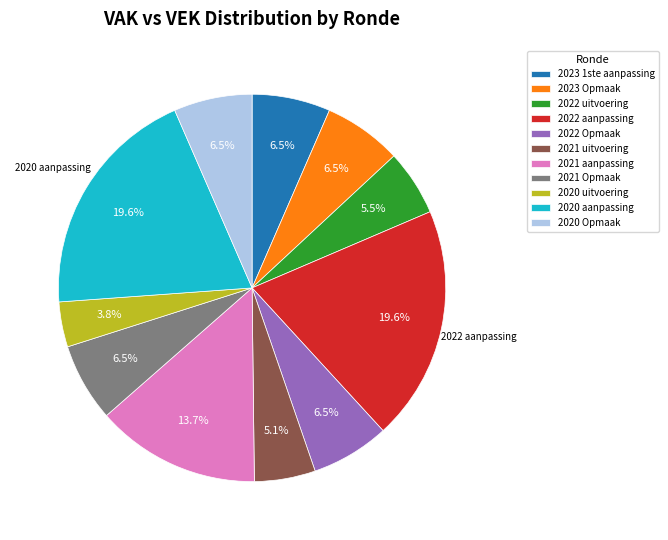

What is the smallest slice in the pie chart?

2020 uitvoering